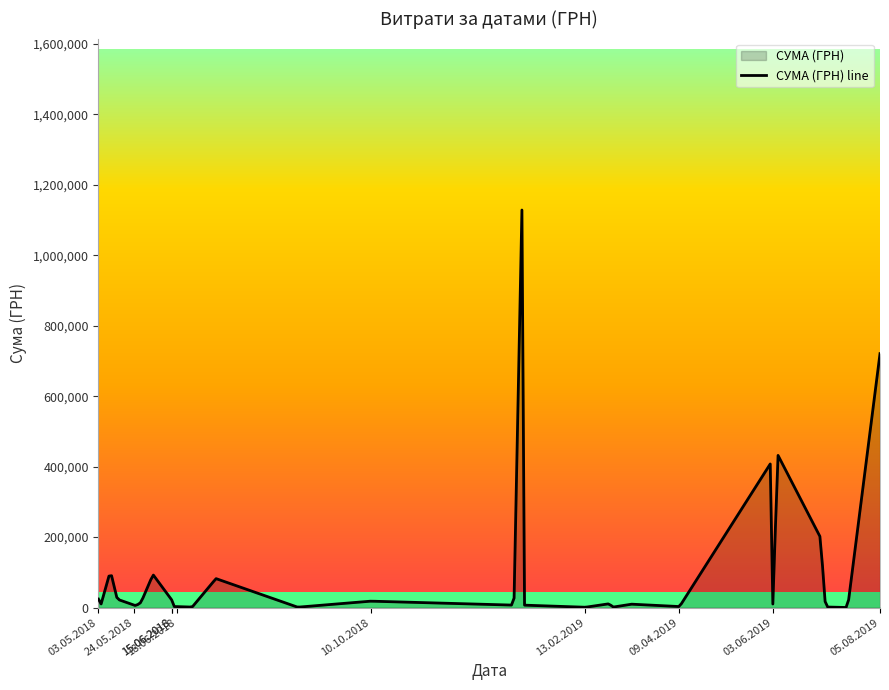

The value at 24.05.2018 is 6715.2. True or false?

True